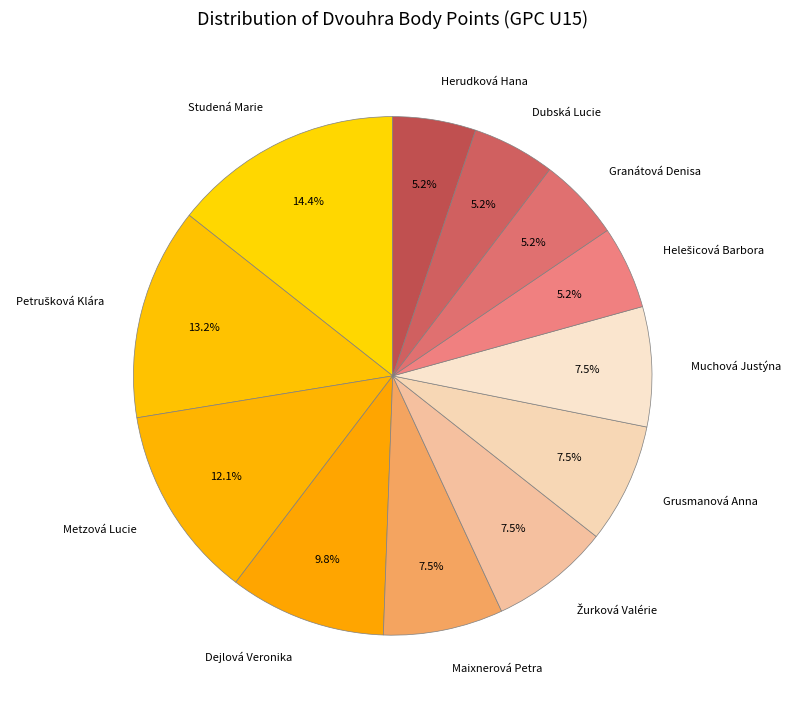

How many segments does this pie chart have?

12